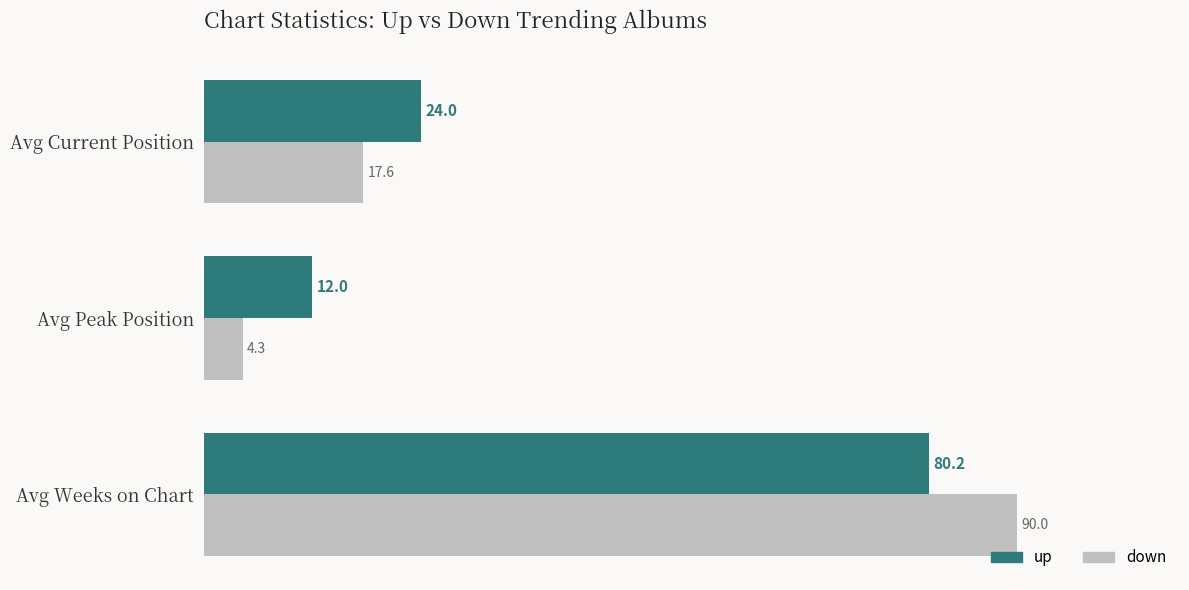

List the labels in order of up value, smallest first.

Avg Peak Position, Avg Current Position, Avg Weeks on Chart